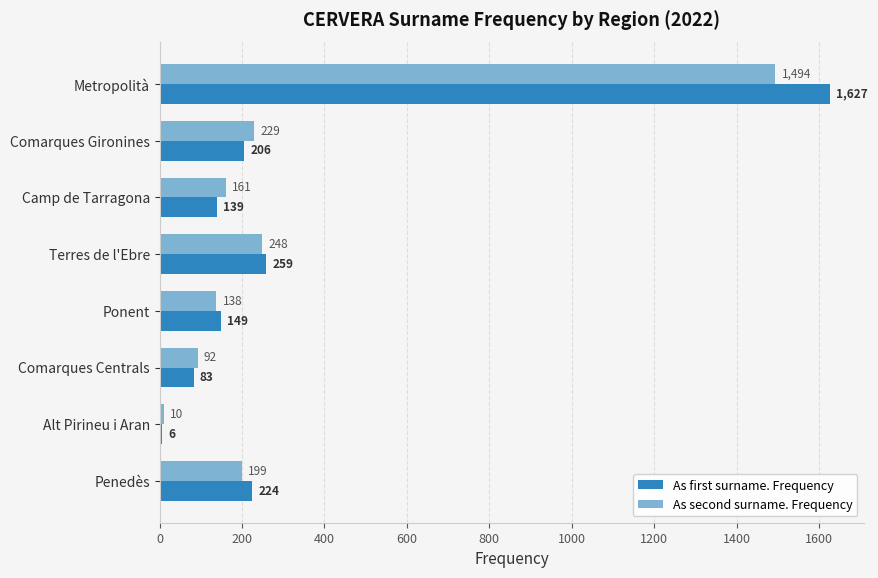

The value of As second surname. Frequency at Comarques Gironines is 229. True or false?

True